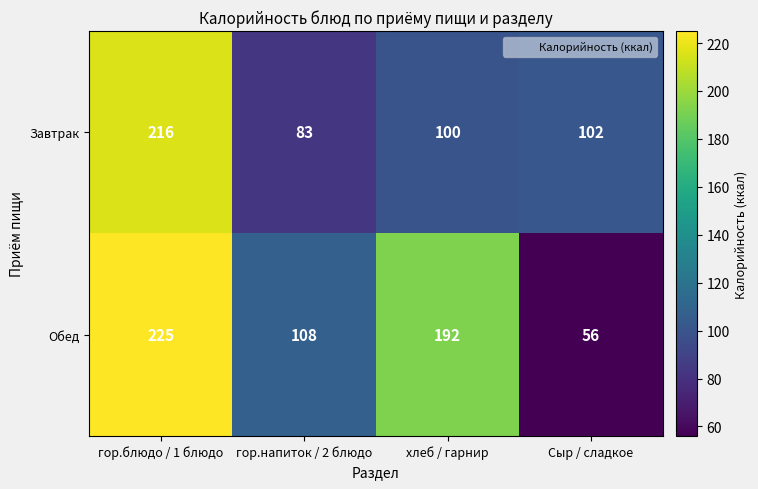

True or false: Завтрак has a value of 28 at хлеб / гарнир.

False